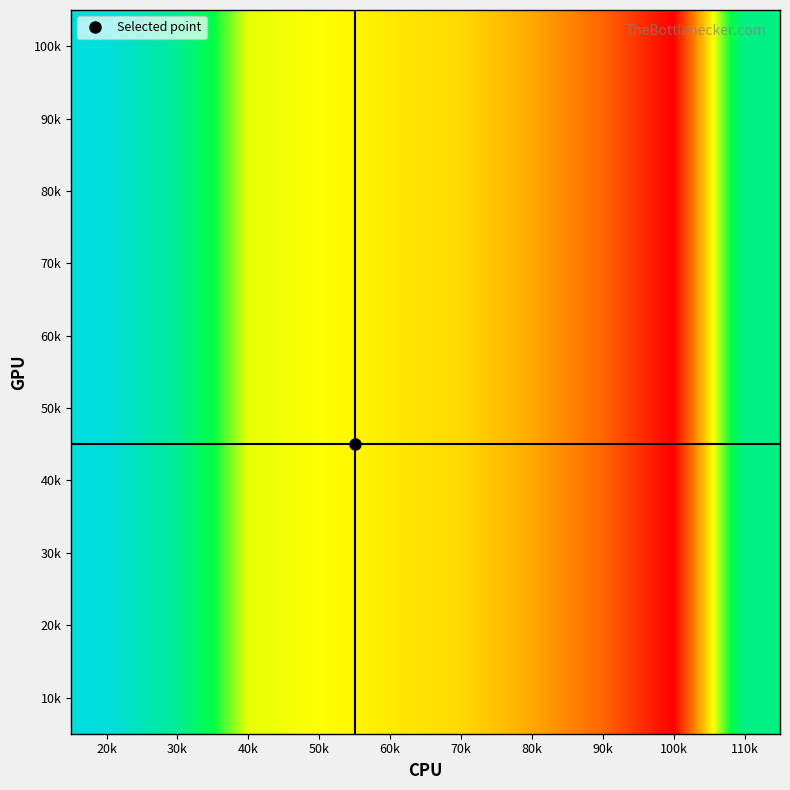

Reading right to left, transcribe all the data shown in this chart.

10k: 110k=14788.9	100k=7421.9	90k=9172.4	80k=10250.9	70k=10994.4	60k=11270.3	50k=11584.4	40k=11737.7	30k=15152.3	20k=16649.0
20k: 110k=14788.9	100k=7421.9	90k=9172.4	80k=10250.9	70k=10994.4	60k=11270.3	50k=11584.4	40k=11737.7	30k=15152.3	20k=16649.0
30k: 110k=14788.9	100k=7421.9	90k=9172.4	80k=10250.9	70k=10994.4	60k=11270.3	50k=11584.4	40k=11737.7	30k=15152.3	20k=16649.0
40k: 110k=14788.9	100k=7421.9	90k=9172.4	80k=10250.9	70k=10994.4	60k=11270.3	50k=11584.4	40k=11737.7	30k=15152.3	20k=16649.0
50k: 110k=14788.9	100k=7421.9	90k=9172.4	80k=10250.9	70k=10994.4	60k=11270.3	50k=11584.4	40k=11737.7	30k=15152.3	20k=16649.0
60k: 110k=14788.9	100k=7421.9	90k=9172.4	80k=10250.9	70k=10994.4	60k=11270.3	50k=11584.4	40k=11737.7	30k=15152.3	20k=16649.0
70k: 110k=14788.9	100k=7421.9	90k=9172.4	80k=10250.9	70k=10994.4	60k=11270.3	50k=11584.4	40k=11737.7	30k=15152.3	20k=16649.0
80k: 110k=14788.9	100k=7421.9	90k=9172.4	80k=10250.9	70k=10994.4	60k=11270.3	50k=11584.4	40k=11737.7	30k=15152.3	20k=16649.0
90k: 110k=14788.9	100k=7421.9	90k=9172.4	80k=10250.9	70k=10994.4	60k=11270.3	50k=11584.4	40k=11737.7	30k=15152.3	20k=16649.0
100k: 110k=14788.9	100k=7421.9	90k=9172.4	80k=10250.9	70k=10994.4	60k=11270.3	50k=11584.4	40k=11737.7	30k=15152.3	20k=16649.0